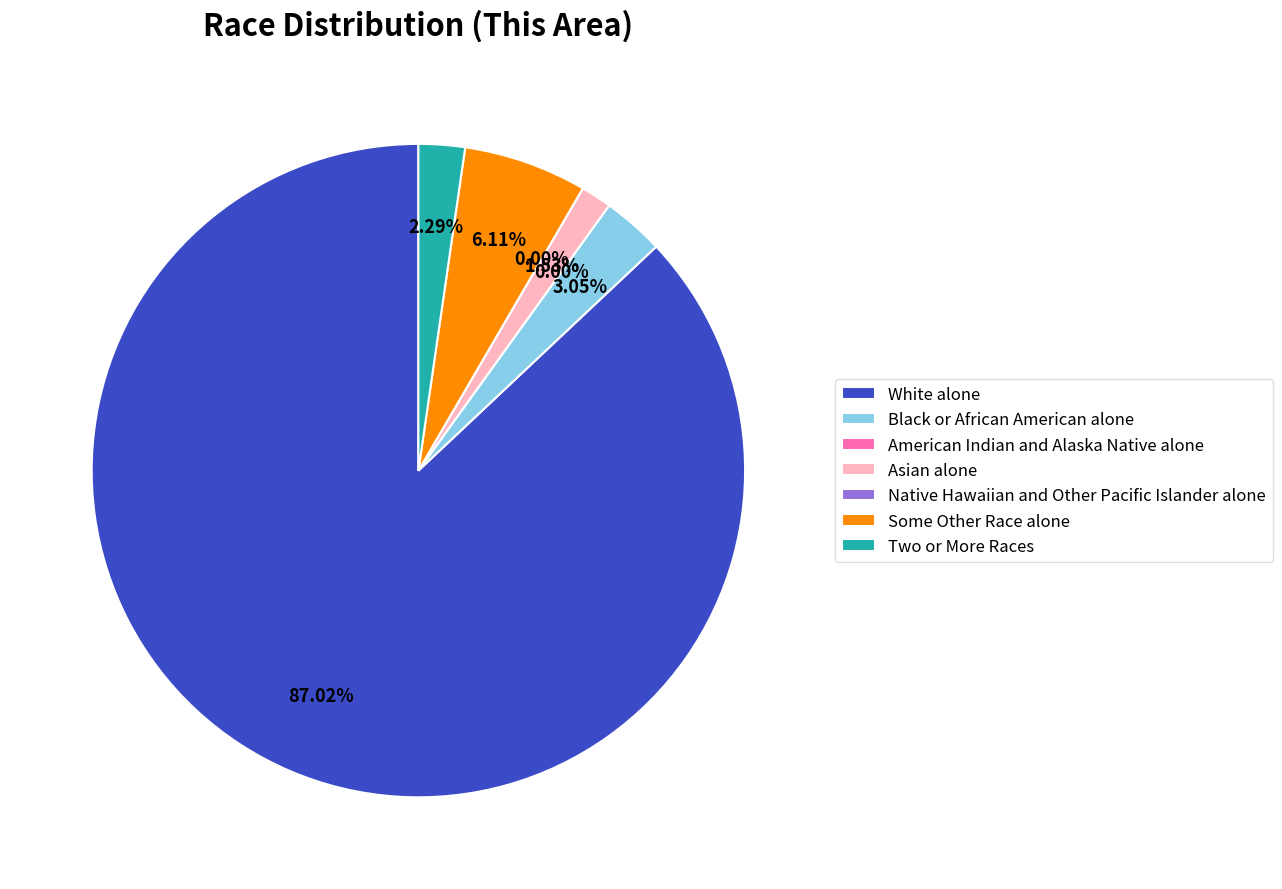

How many segments does this pie chart have?

7